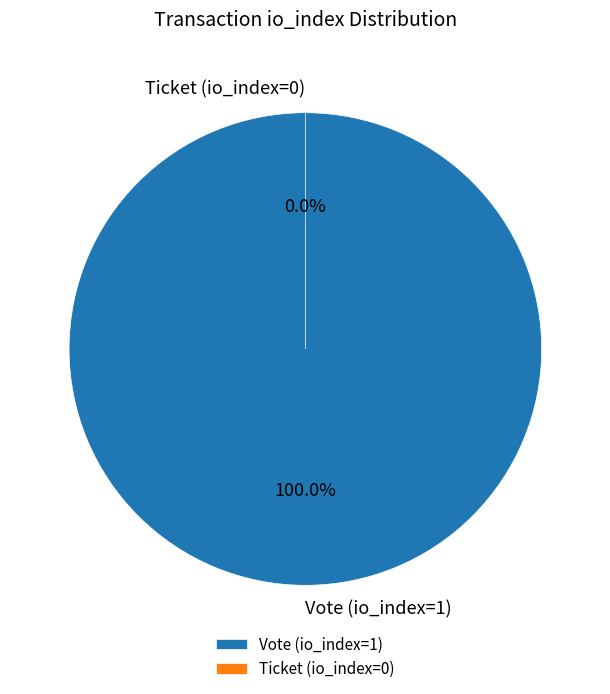

What is the change in value from Vote (io_index=1) to Ticket (io_index=0)?

-1